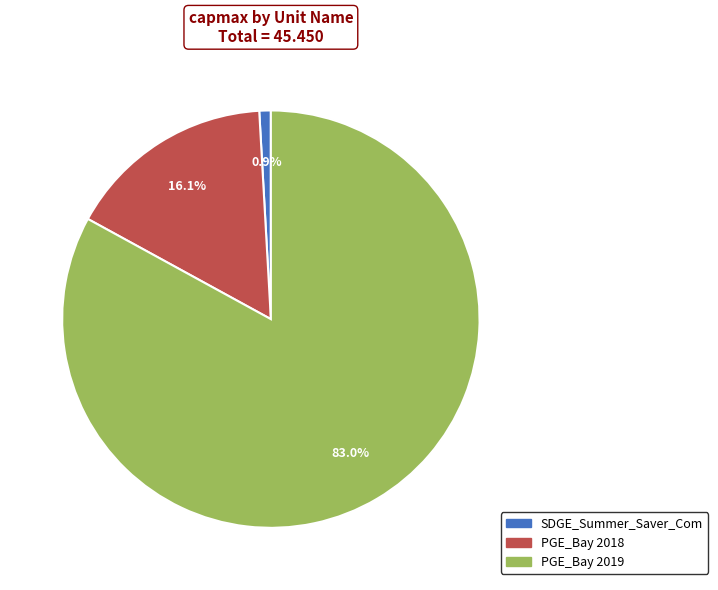

Does any single category account for the majority?

Yes